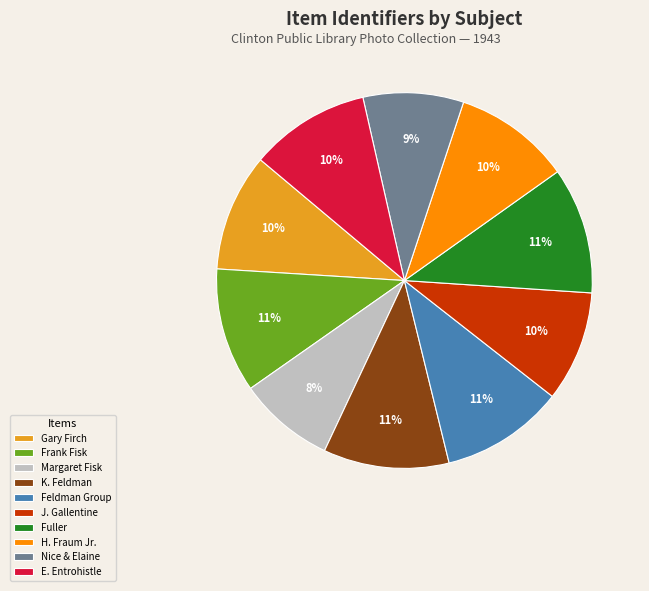

Is the sum of Margaret Fisk and Fuller greater than half?

No